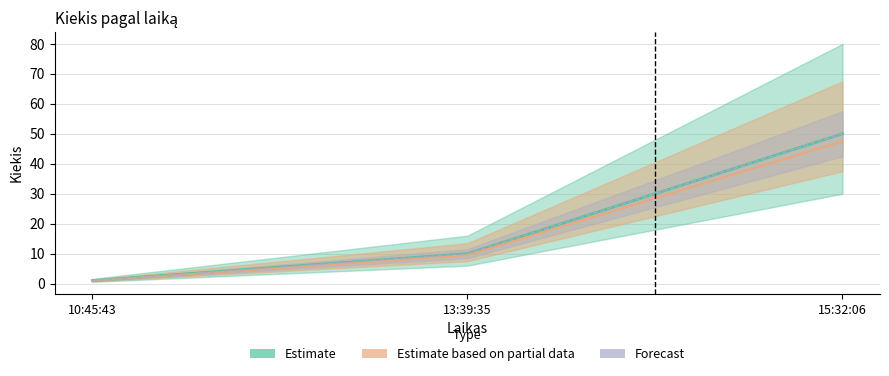

Reading left to right, list all the values displayed in this chart.

1	10	50